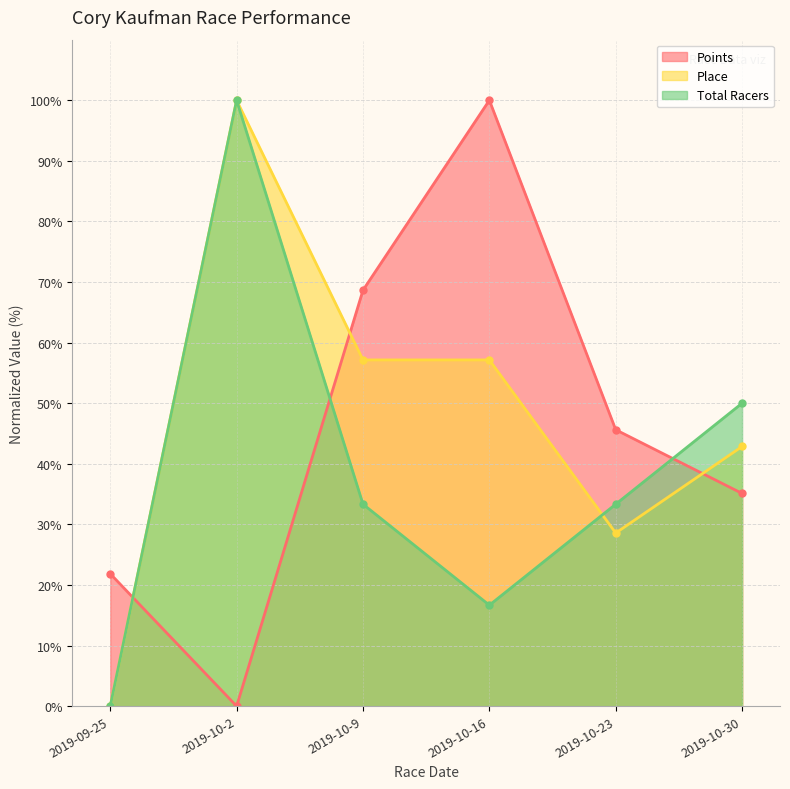

Is it true that Total Racers equals 132.1 at 2019-10-2?

False